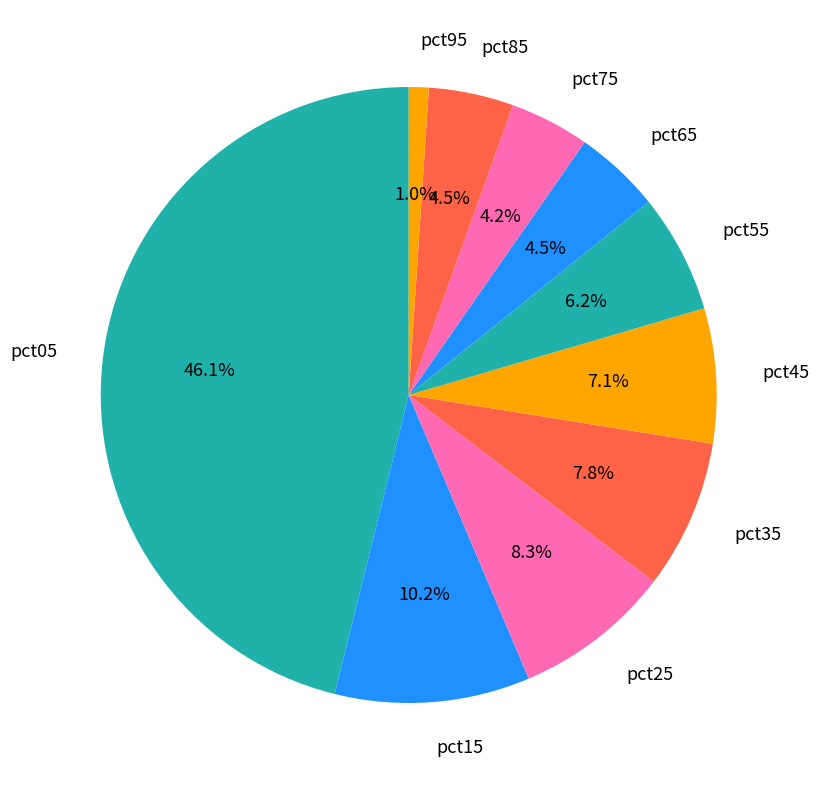

How many segments does this pie chart have?

10